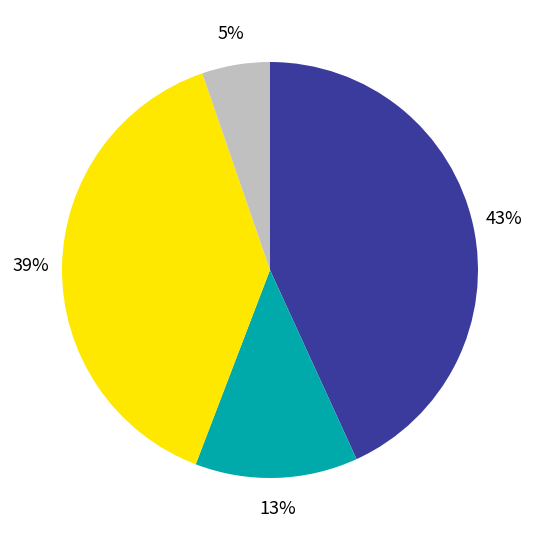

Is there any slice that represents more than half of the pie?

No